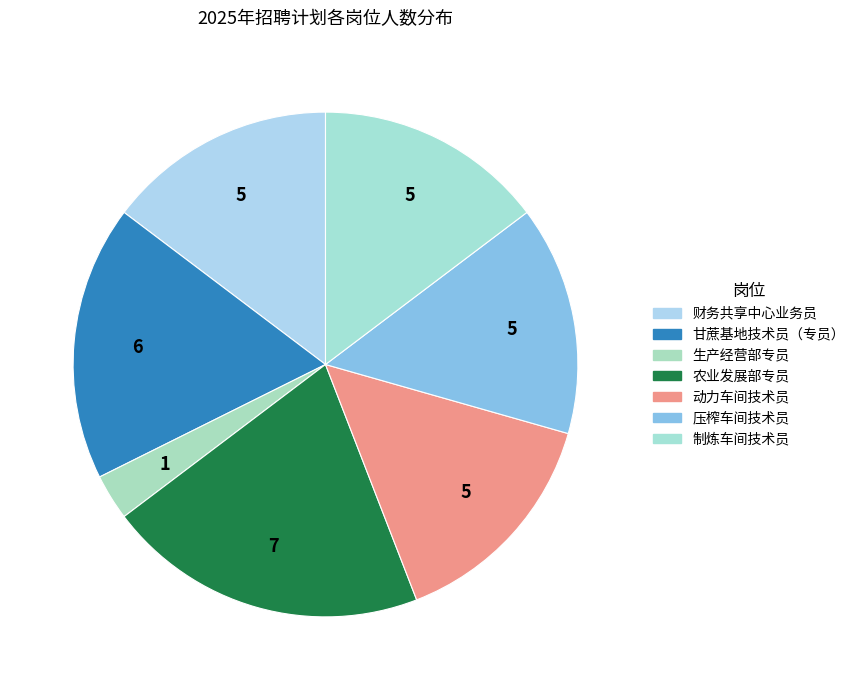

How much of the chart is everything except 财务共享中心业务员?

85.3%